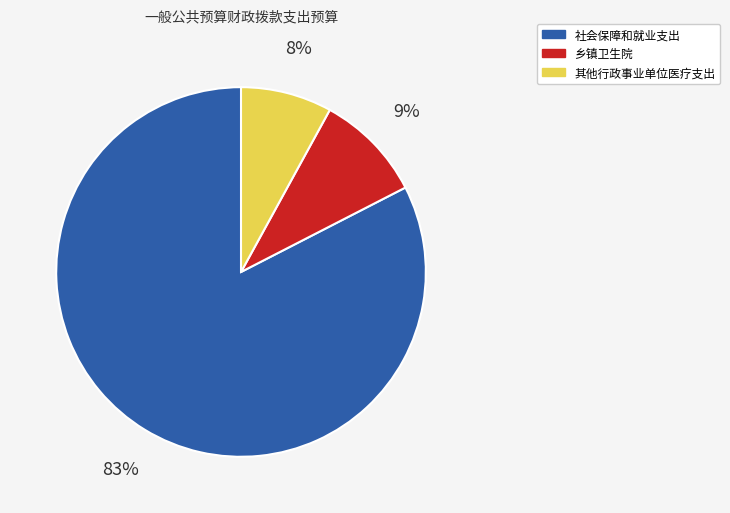

To the nearest percent, what is the average slice percentage?

33%